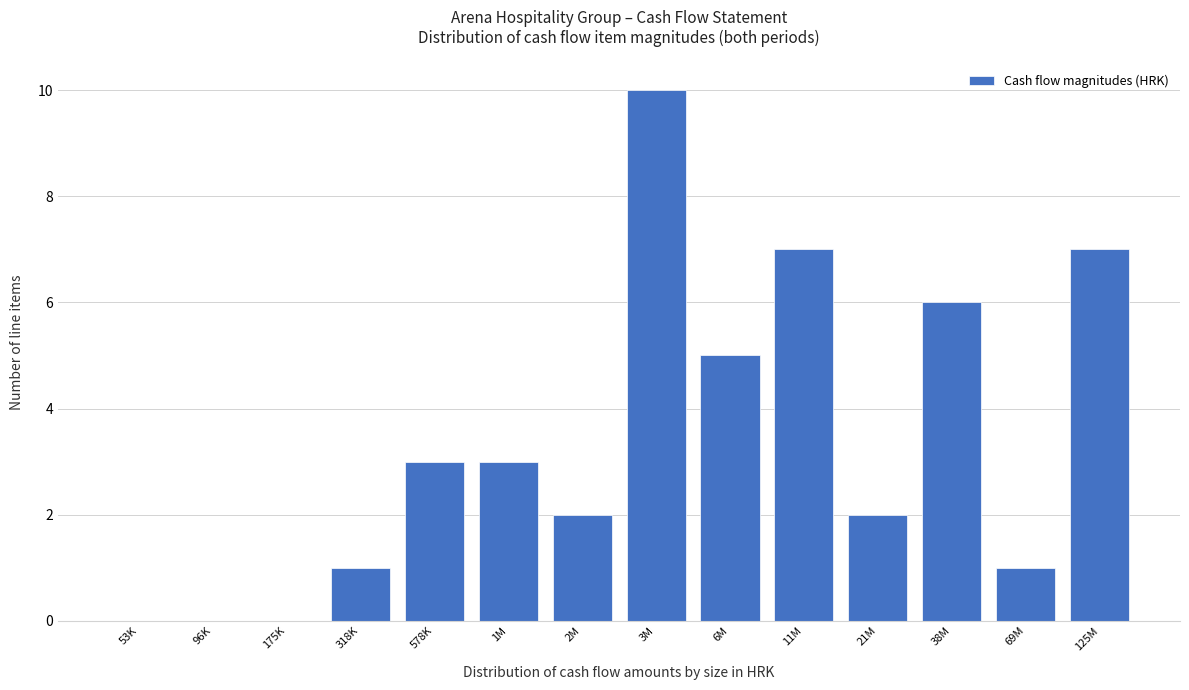

Reading right to left, list all the values displayed in this chart.

125M=7	69M=1	38M=6	21M=2	11M=7	6M=5	3M=10	2M=2	1M=3	578K=3	318K=1	175K=0	96K=0	53K=0